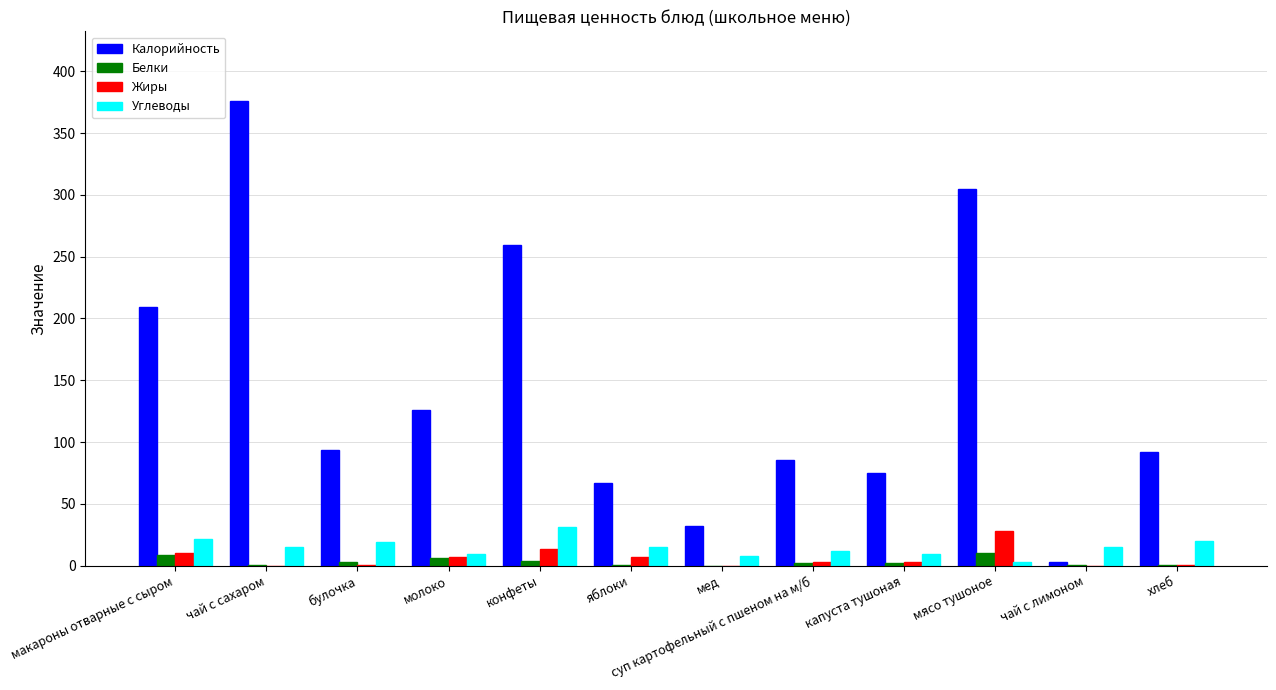

What is the maximum value for Жиры?

28.2